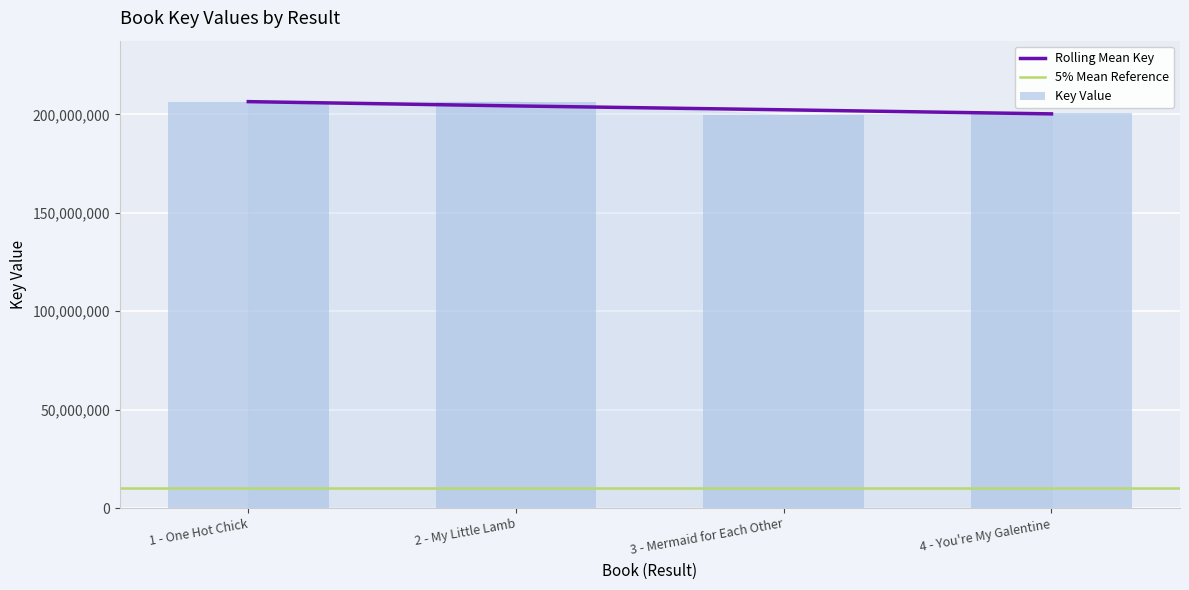

Rank the categories by value from highest to lowest.

1 - One Hot Chick, 2 - My Little Lamb, 4 - You're My Galentine, 3 - Mermaid for Each Other